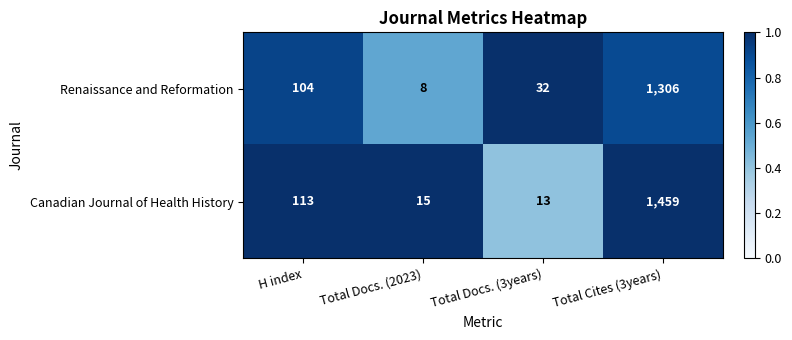

Read the Canadian Journal of Health History value at Total Cites (3years).

1459